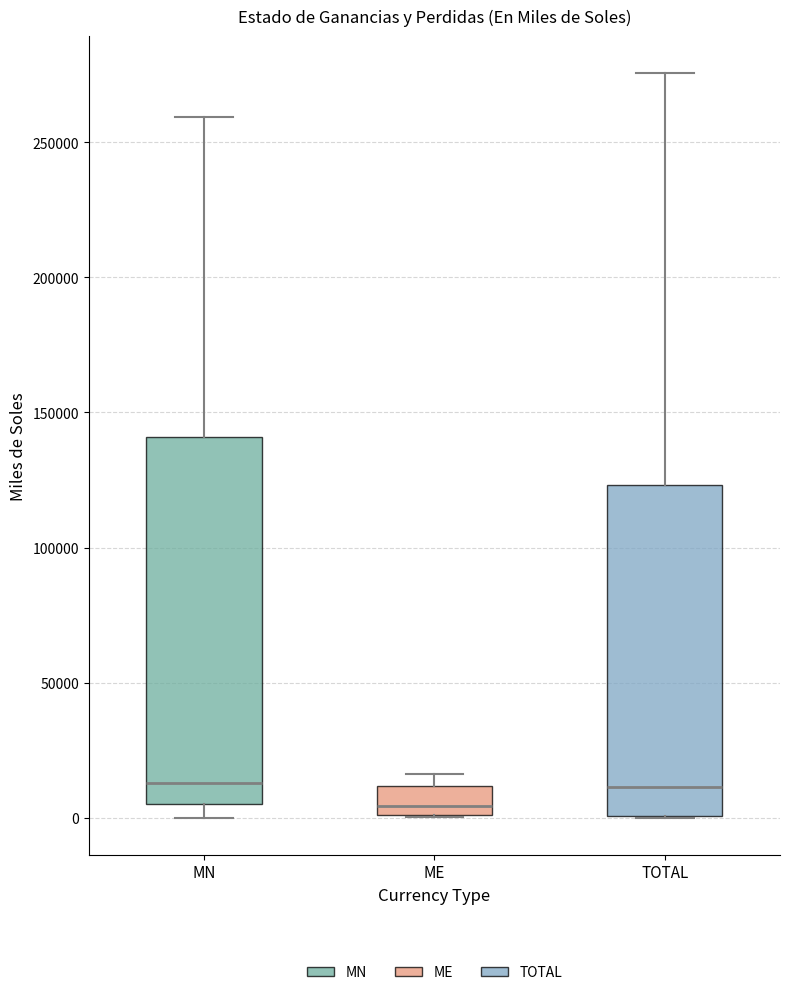

Reading left to right, transcribe this box plot: for each box, give where its median line is, the range the box spans, and where its two whiskers end, as read against the y-axis. The values are not printed on the chart, so give them approximately, as read against the axis.

MN: median 15000, box 5000 to 140000, whiskers 0 to 260000
ME: median 5000, box 0 to 10000, whiskers 0 to 15000
TOTAL: median 10000, box 0 to 125000, whiskers 0 to 275000